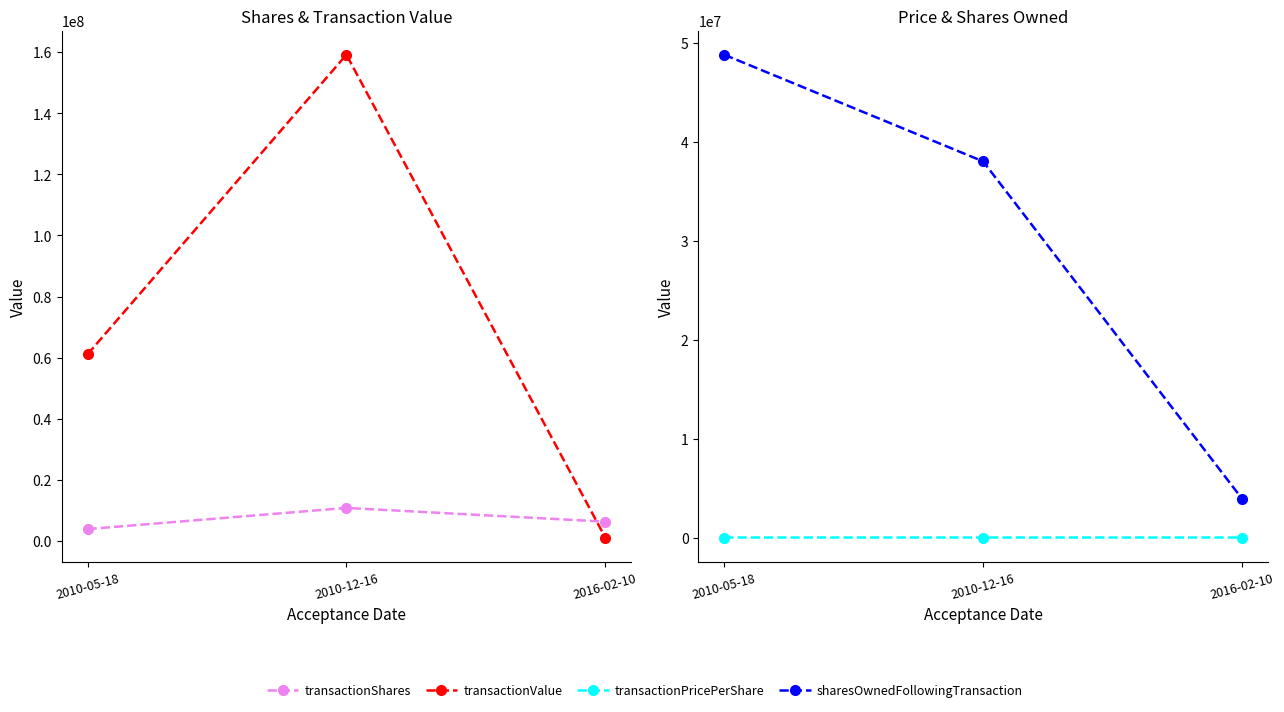

Reading left to right, what are all the values shown in this chart?

transactionShares: 3842676.0	10781250.0	6280792.0
transactionValue: 61079335.0	159172219.0	1088532.0
transactionPricePerShare: 15.9	14.8	0.2
sharesOwnedFollowingTransaction: 48799844.0	38018594.0	3932018.0